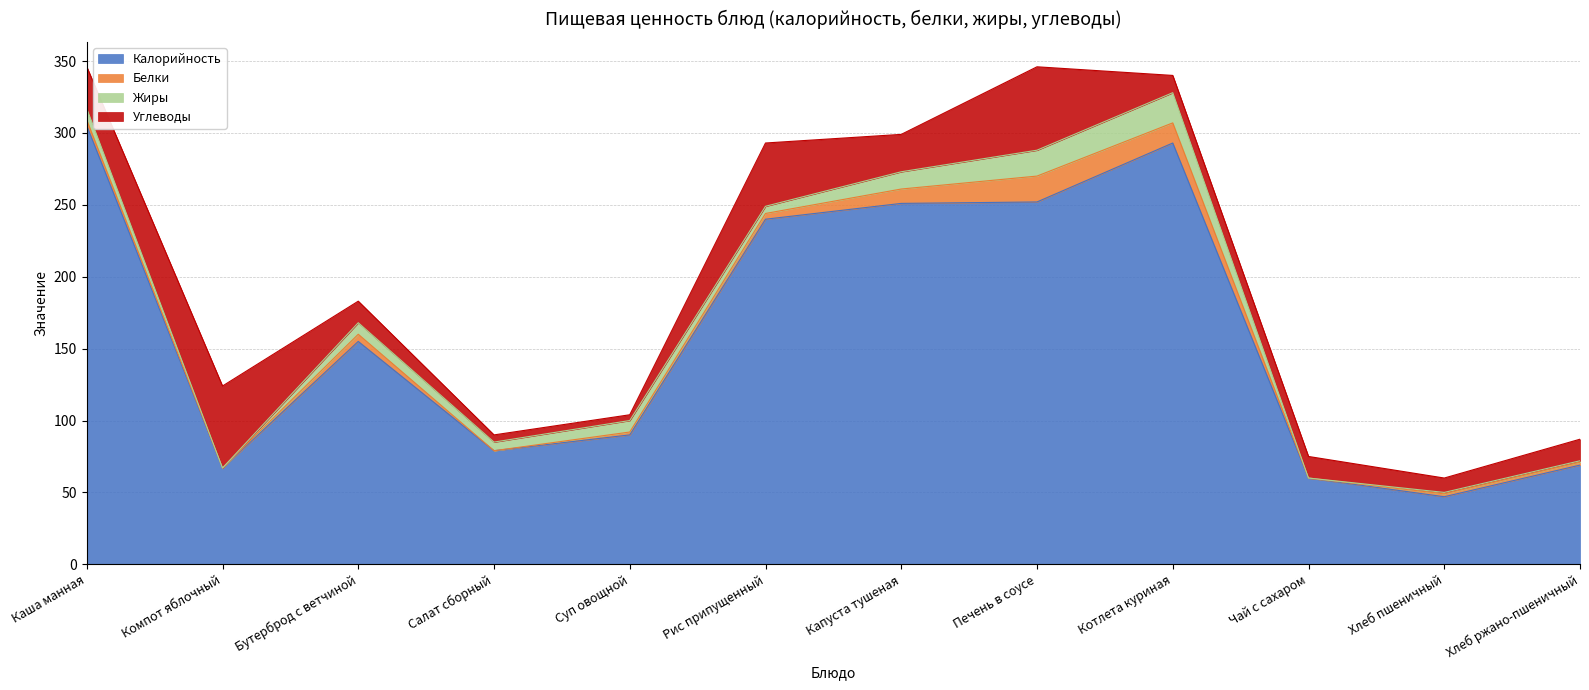

At how many categories does at least one series exceed 178?

5